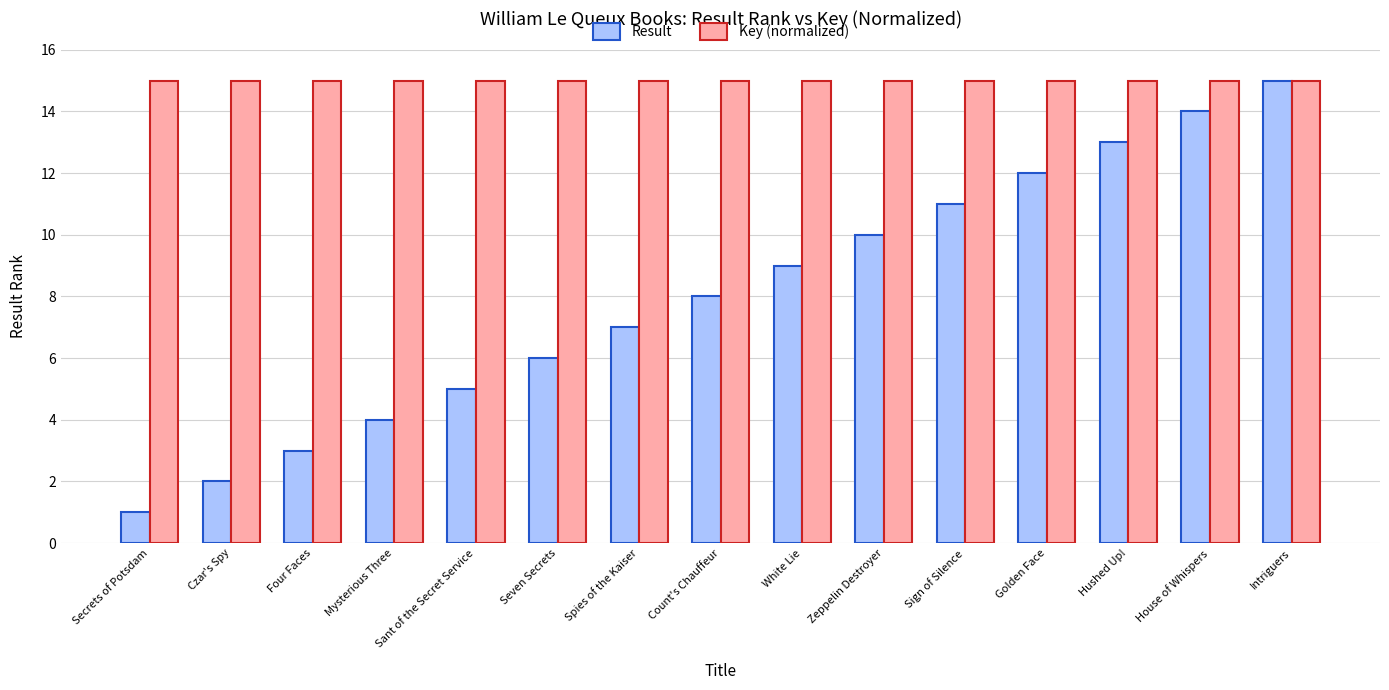

Which series has the widest spread of values?

Result